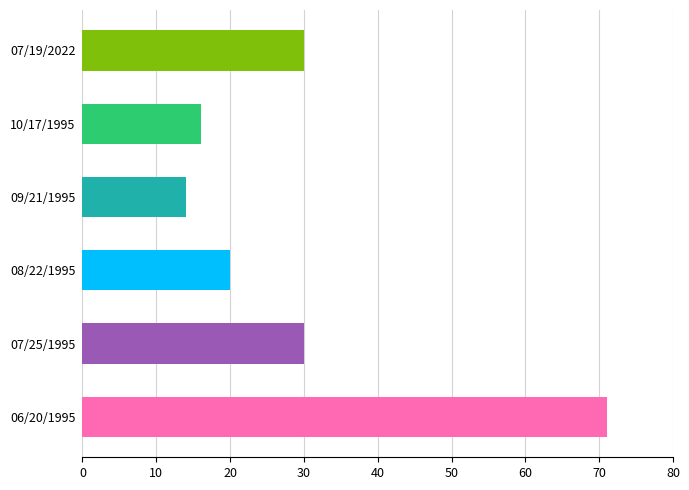

Is it true that the value at 07/19/2022 is 30?

True